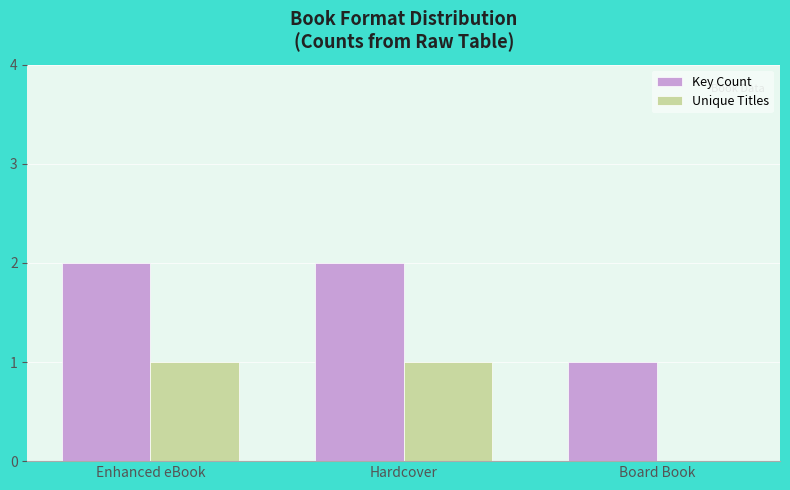

Count the Key Count values in the range 1 to 2.

3